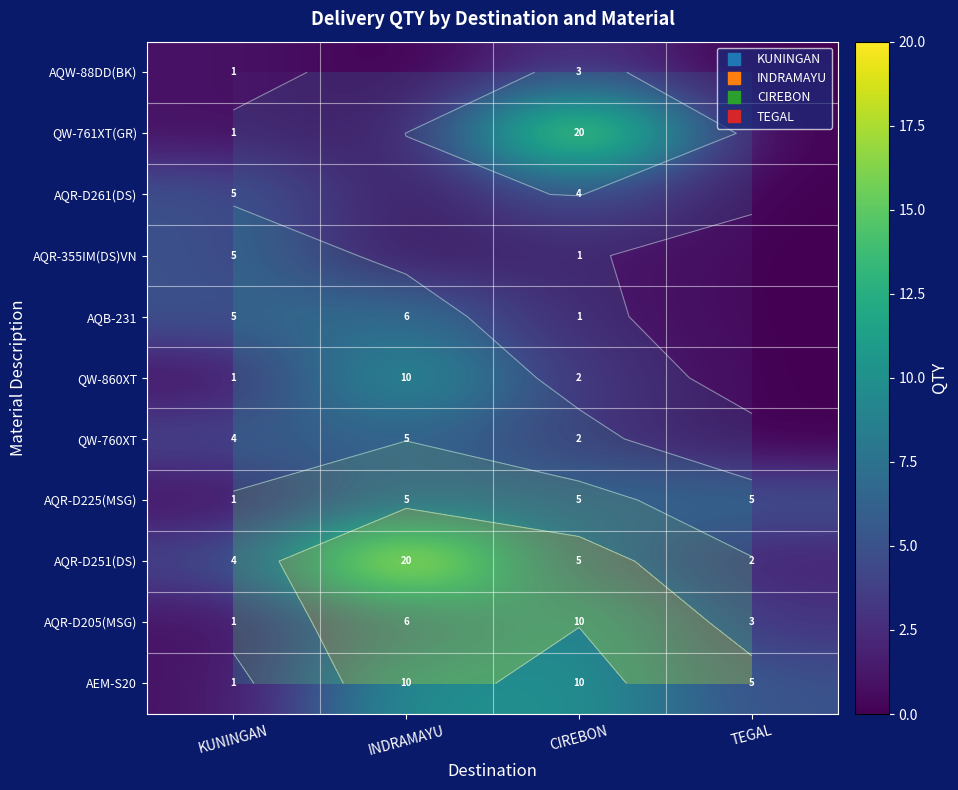

What is the sum of all QW-761XT(GR) values?

21